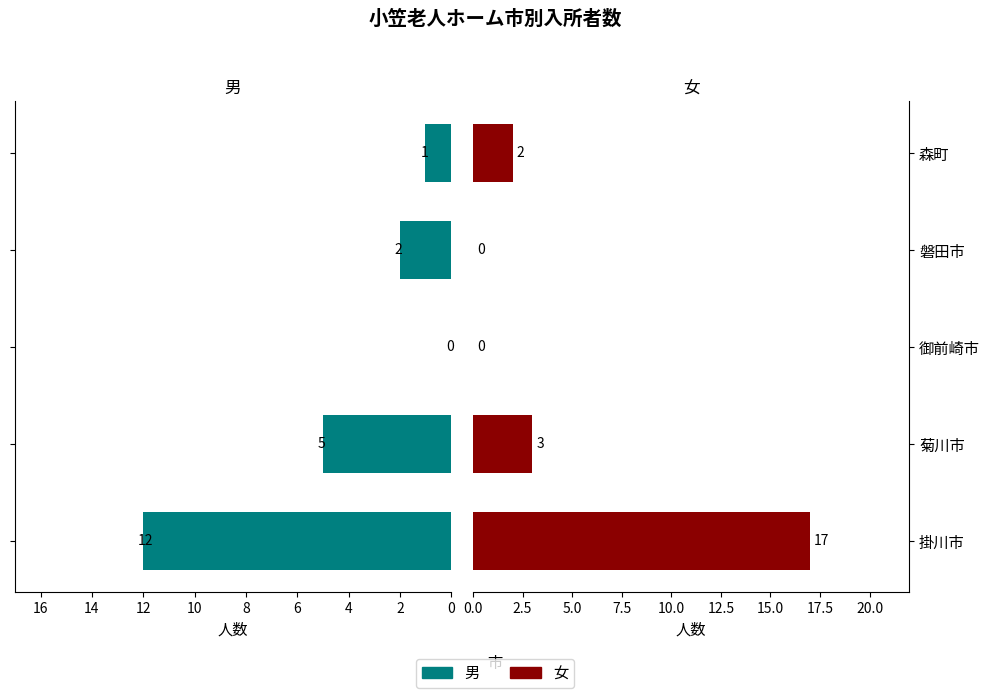

Does the chart contain stacked bars?

No